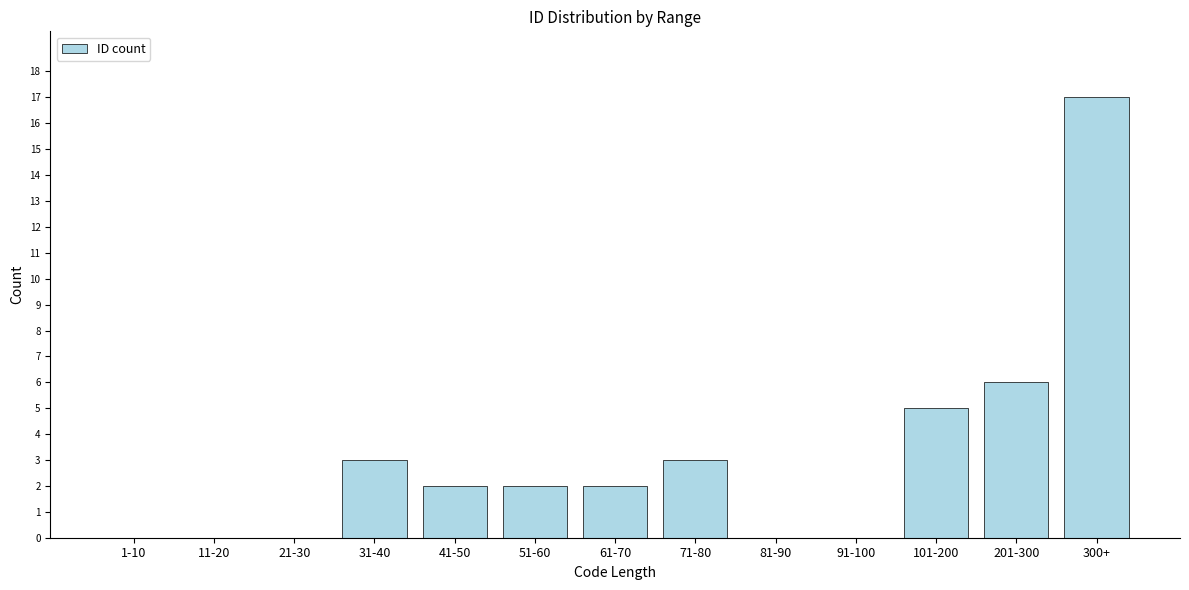

Reading right to left, extract all data points from this chart.

300+=17	201-300=6	101-200=5	91-100=0	81-90=0	71-80=3	61-70=2	51-60=2	41-50=2	31-40=3	21-30=0	11-20=0	1-10=0